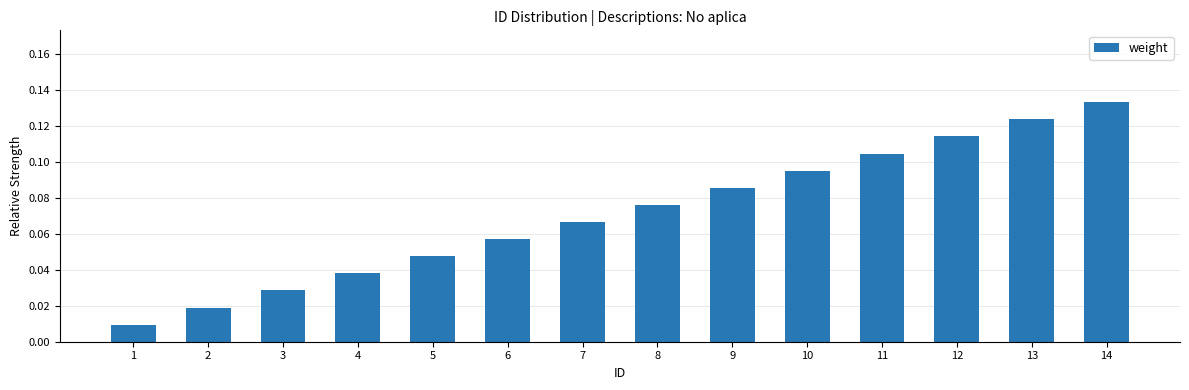

Which has a higher value, 9 or 7?

9